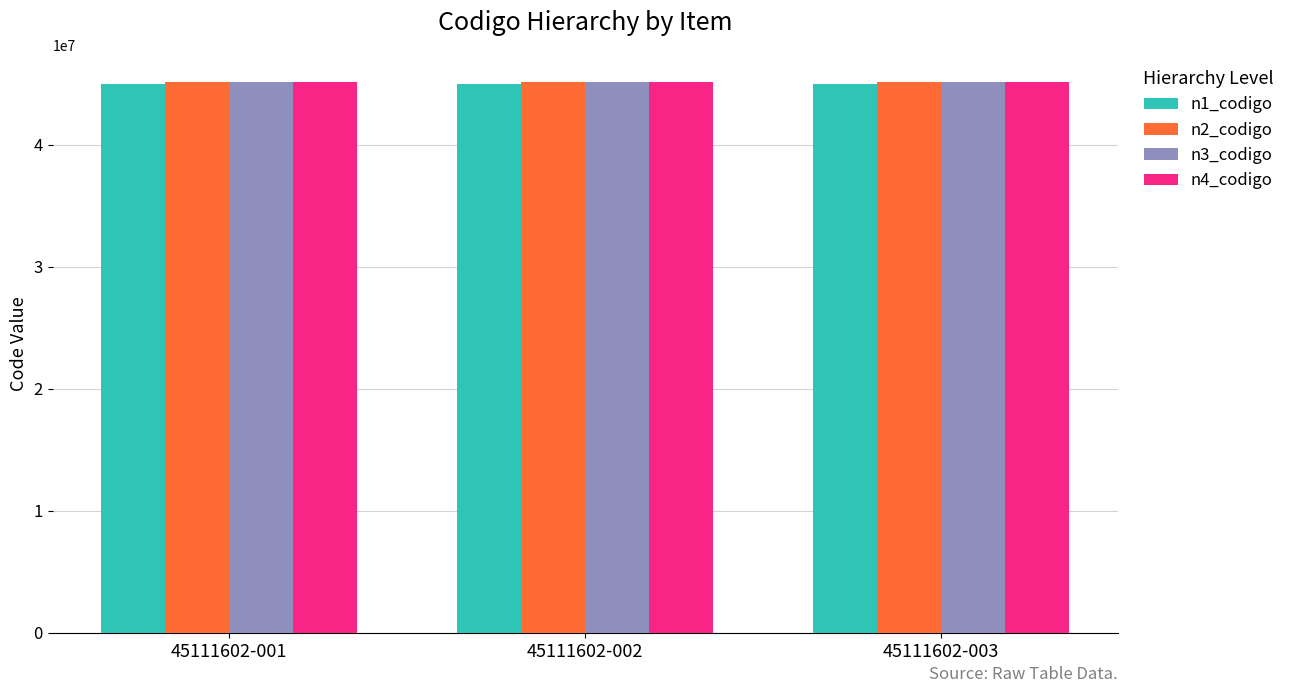

What is the difference between the highest and lowest values at 45111602-002?

111602